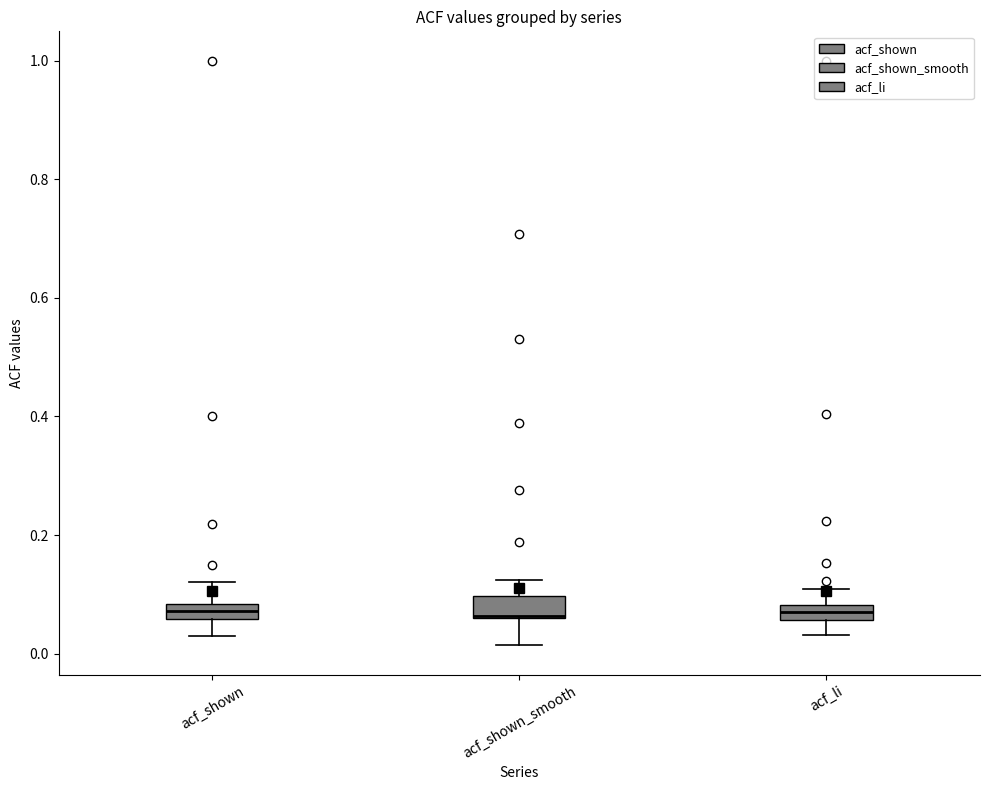

Where is the upper edge of the box for acf_shown_smooth on the y-axis? The values are not printed on the chart, so give them approximately, as read against the axis.

0.10